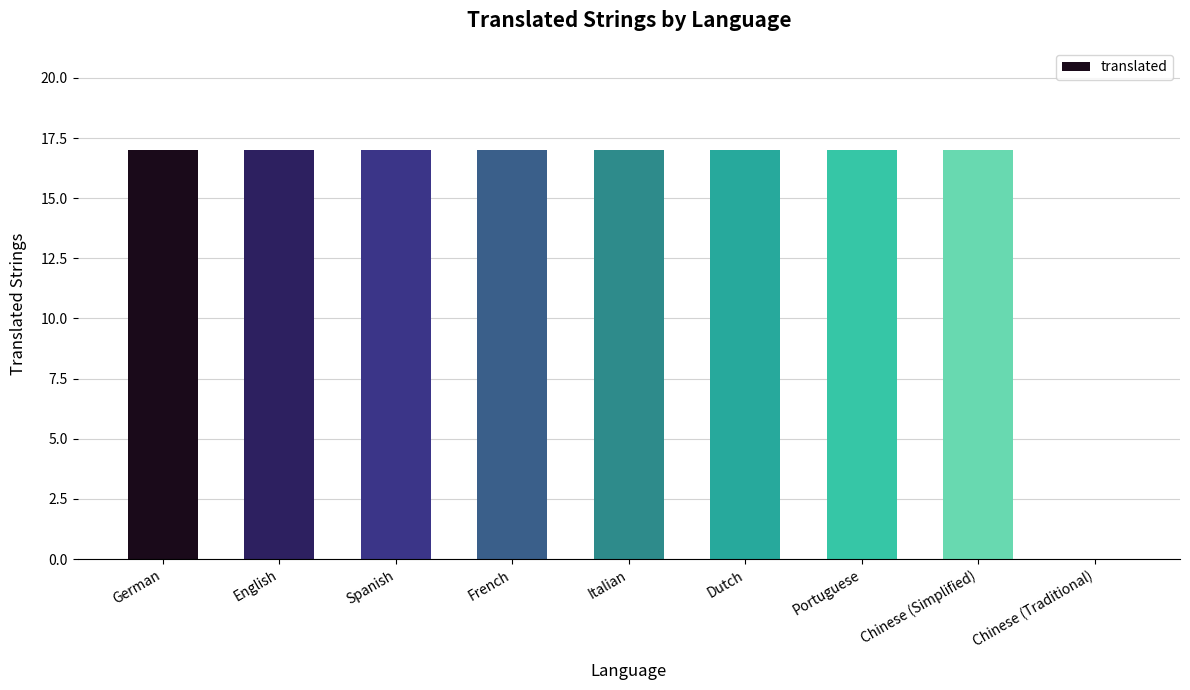

What is the sum of all values?

136